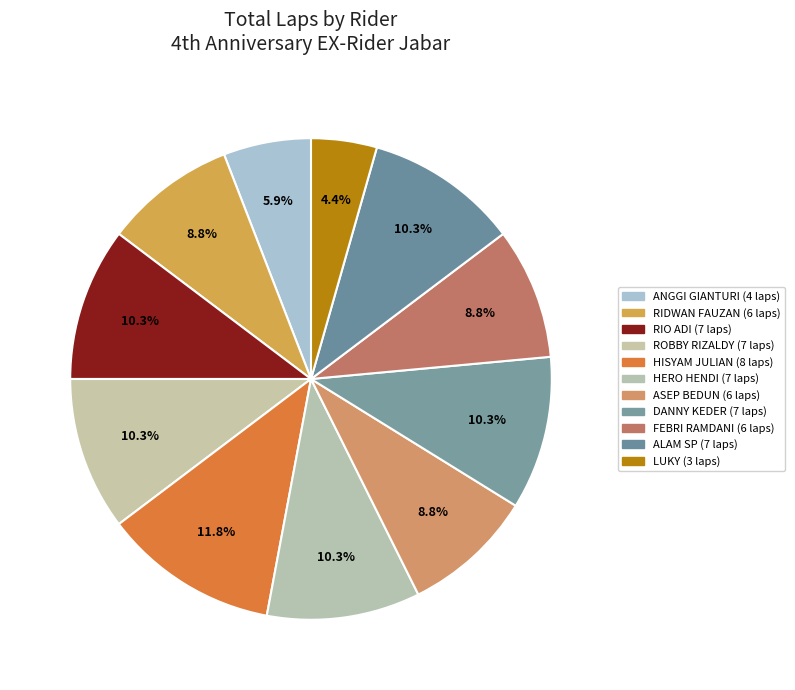

What percentage is the ROBBY RIZALDY slice, to the nearest percent?

10%